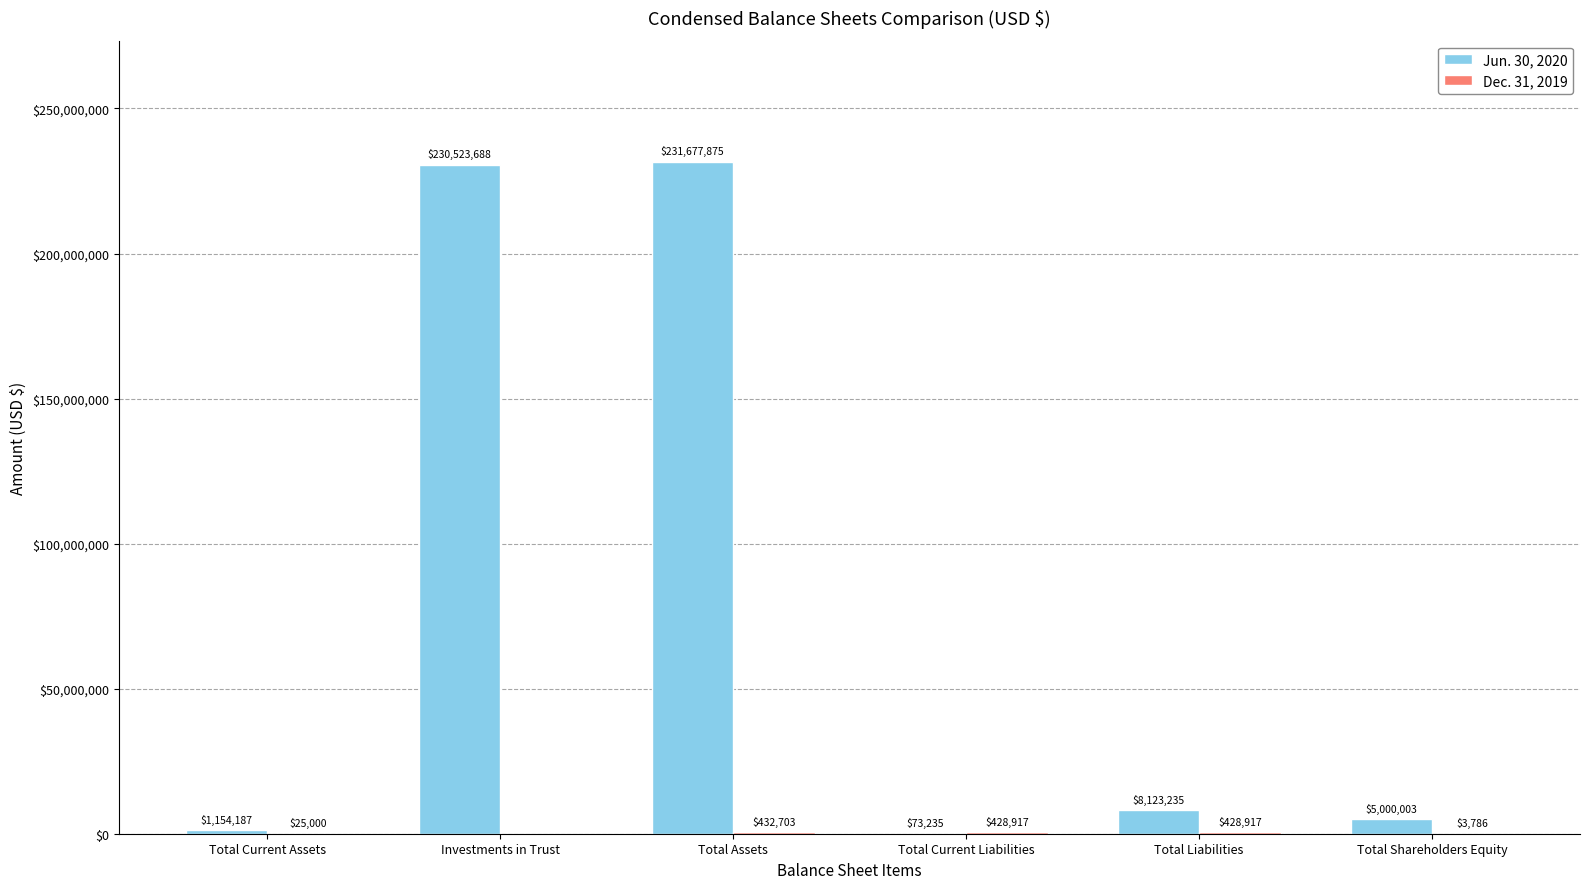

Where is Jun. 30, 2020 nearest to the value 115875555?

Total Liabilities